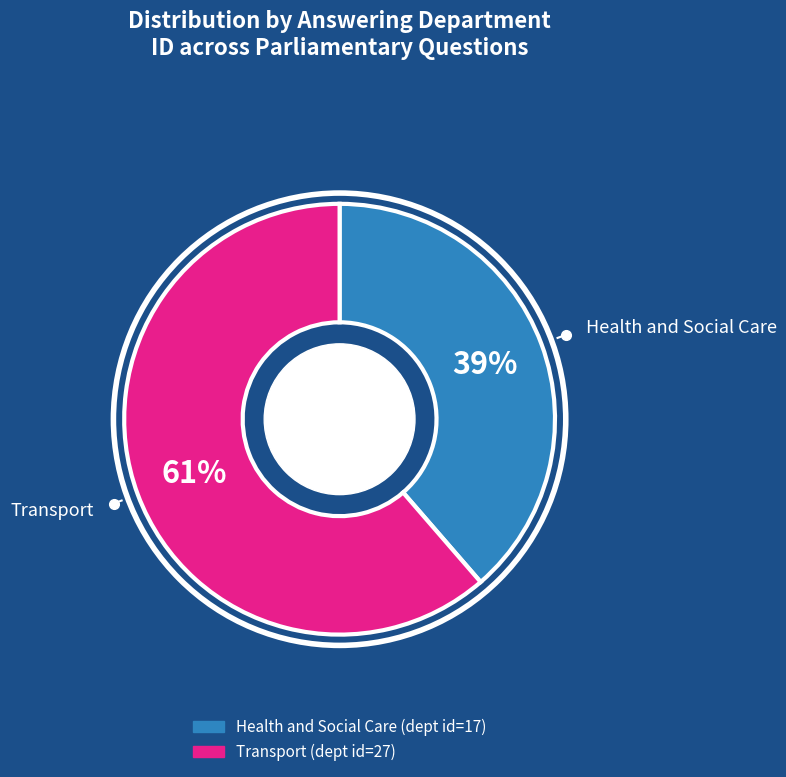

To the nearest percent, what portion does Transport represent?

61%